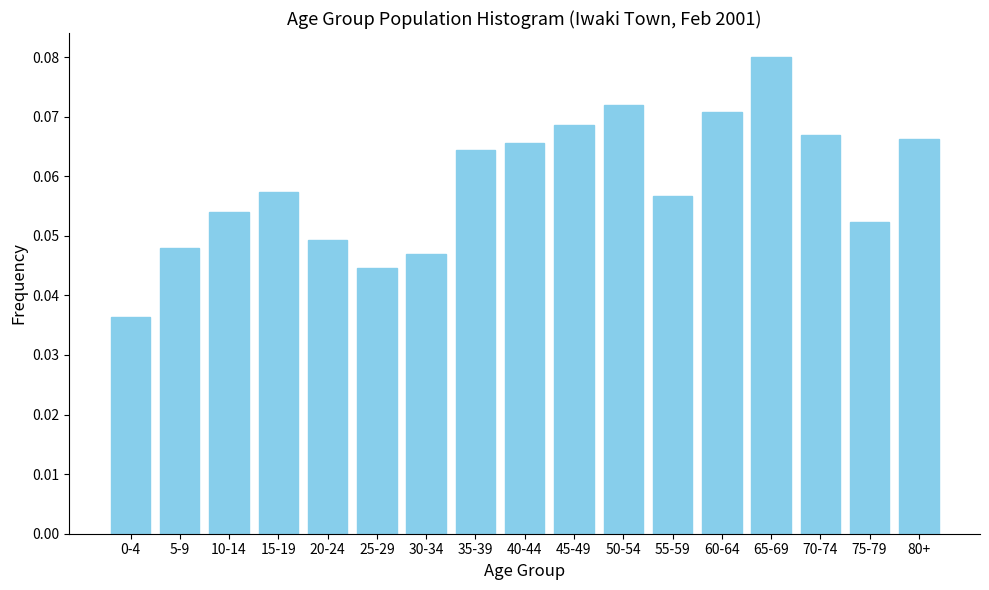

What is the label of the 11th bar from the right?

30-34